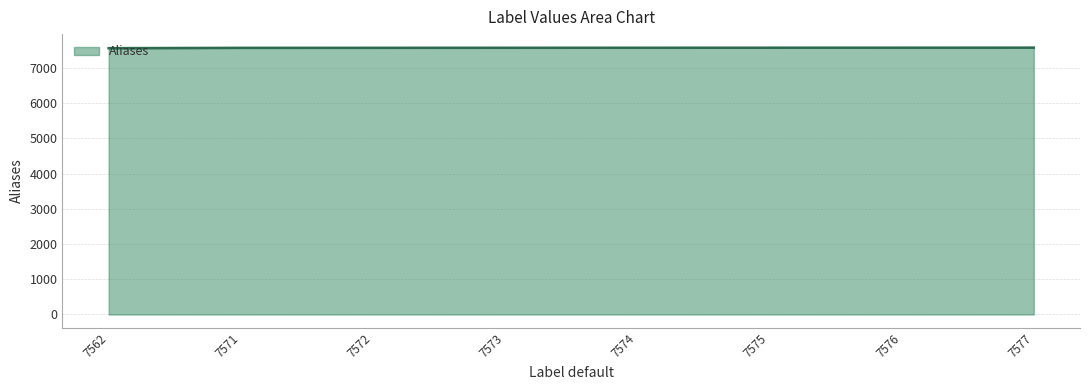

What is the maximum value shown in the chart?

7577